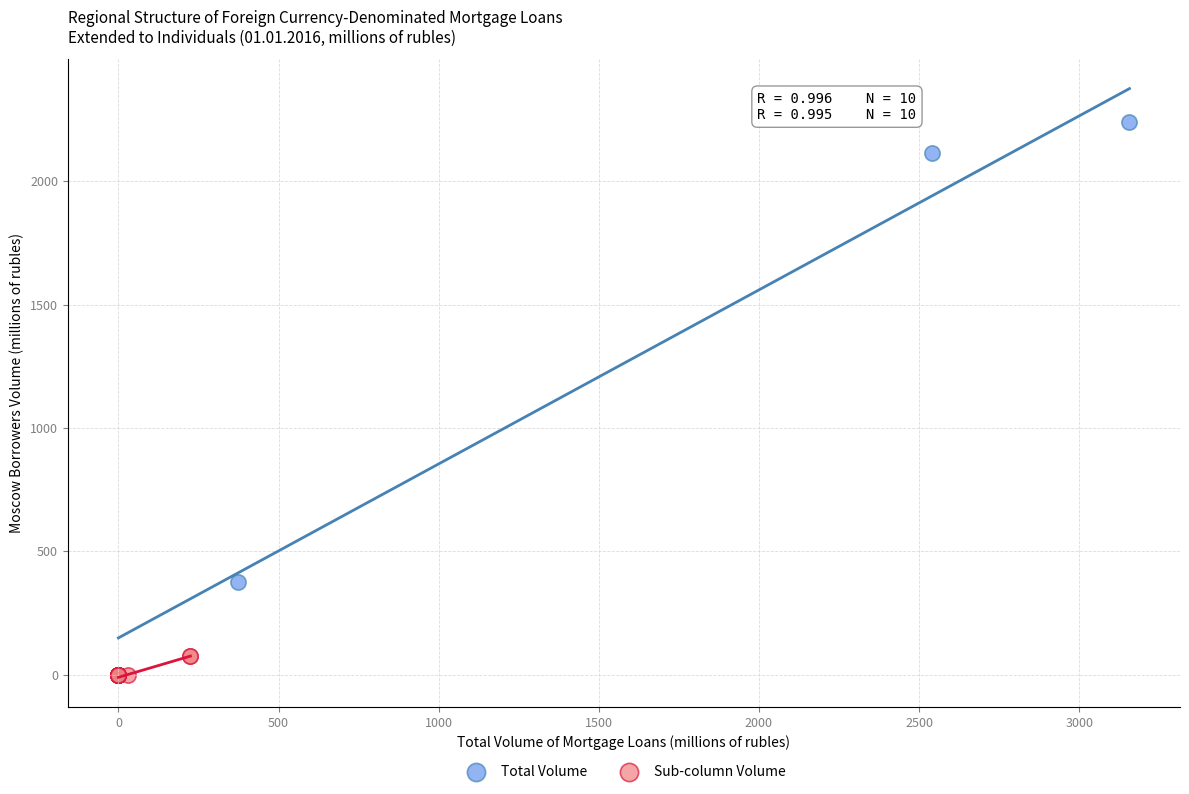

Which series has the largest Y range (max minus min)?

Total Volume